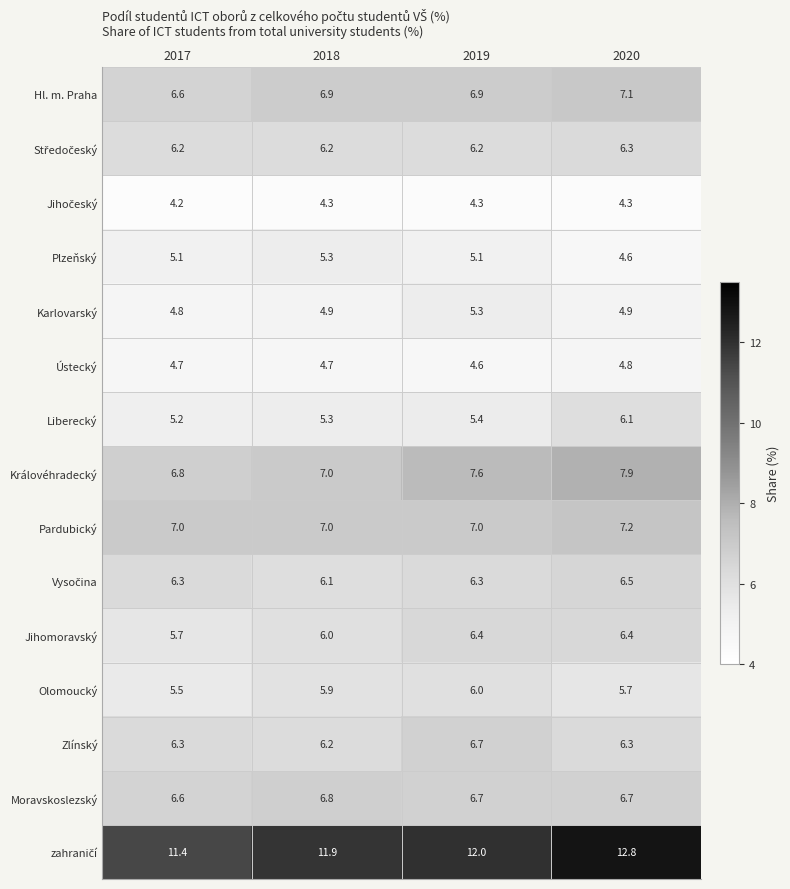

What is the highest value of the Olomoucký series?

6.0